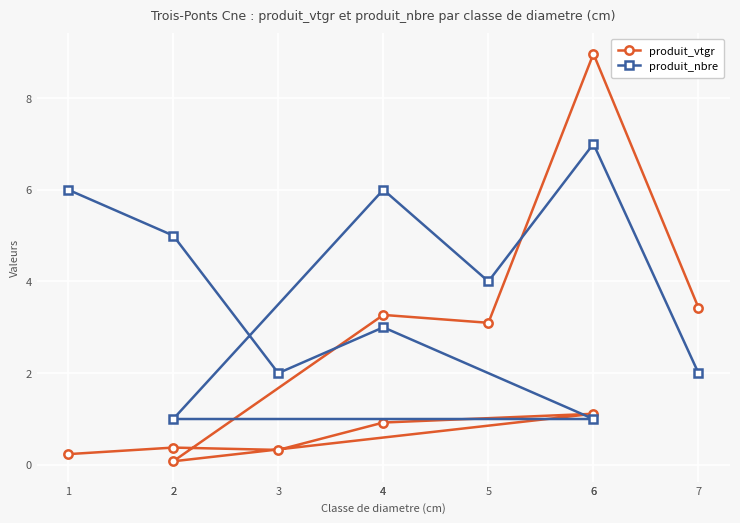

How many values in the produit_vtgr series exceed 1?

5